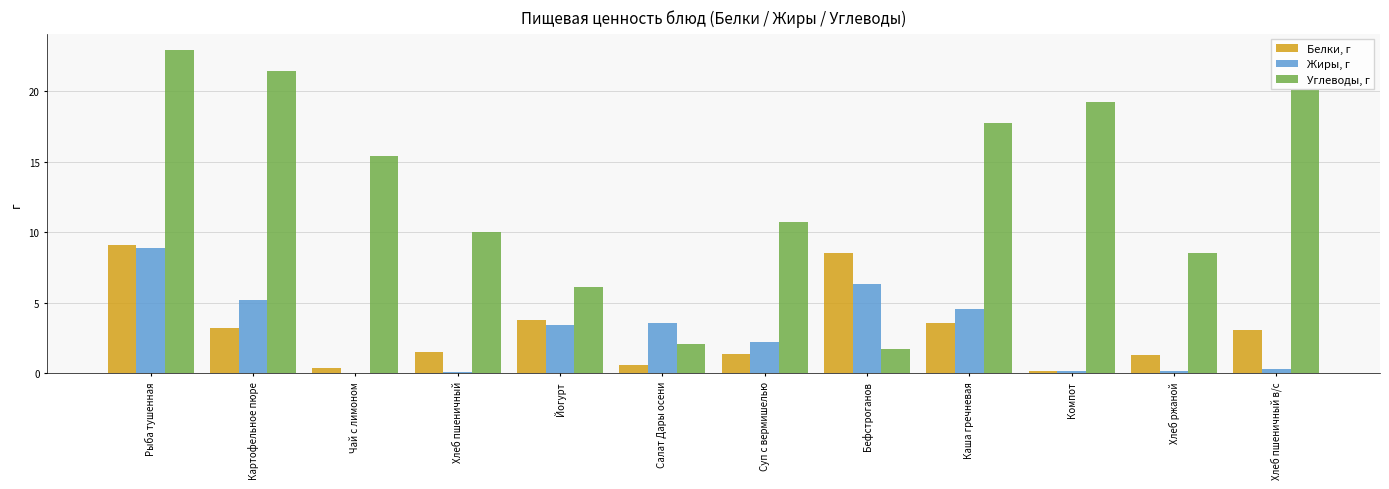

What is the greatest value displayed?

22.9